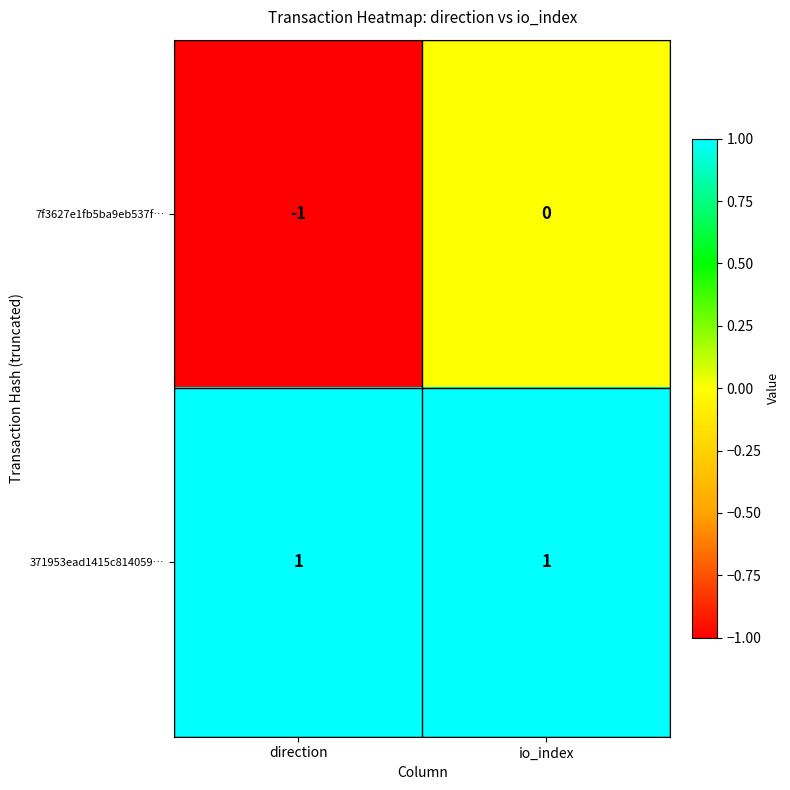

The value of 371953ead1415c814059… at direction is 2. True or false?

False